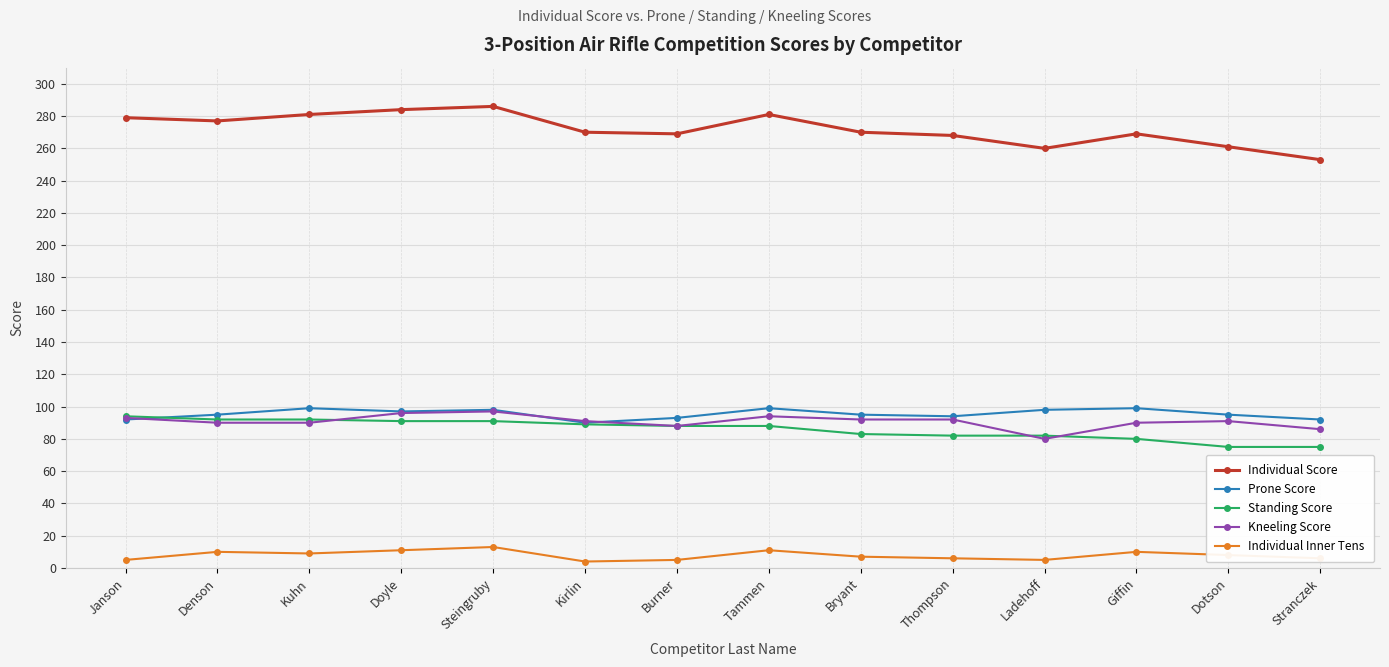

How many lines are shown in the chart?

5